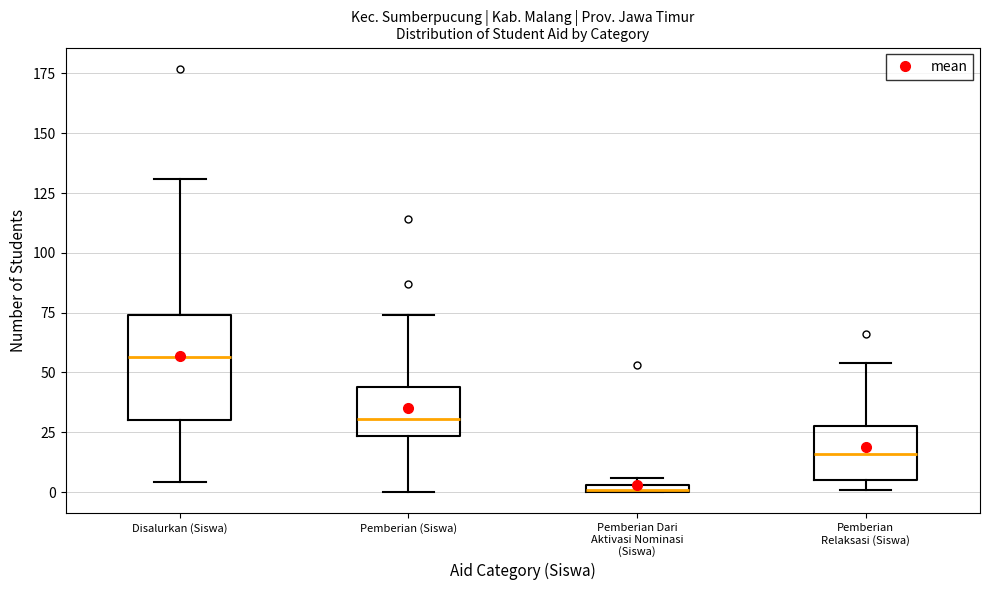

Which box is the tallest, from its lower edge to its upper edge?

Disalurkan (Siswa)